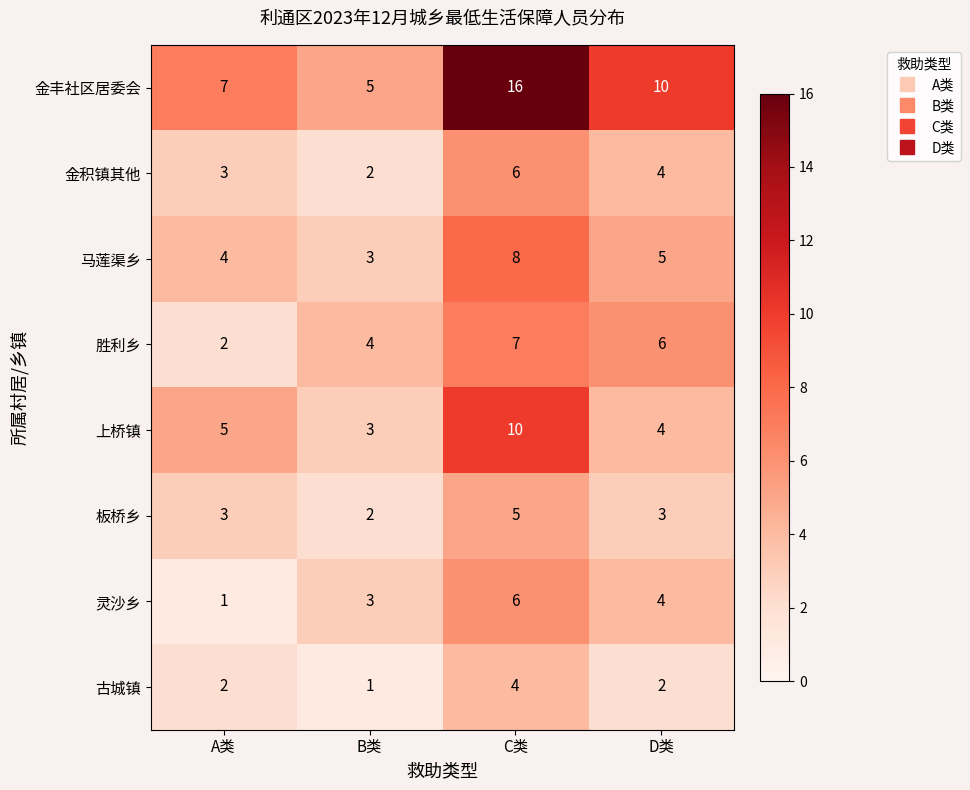

At how many categories does at least one series exceed 3?

4